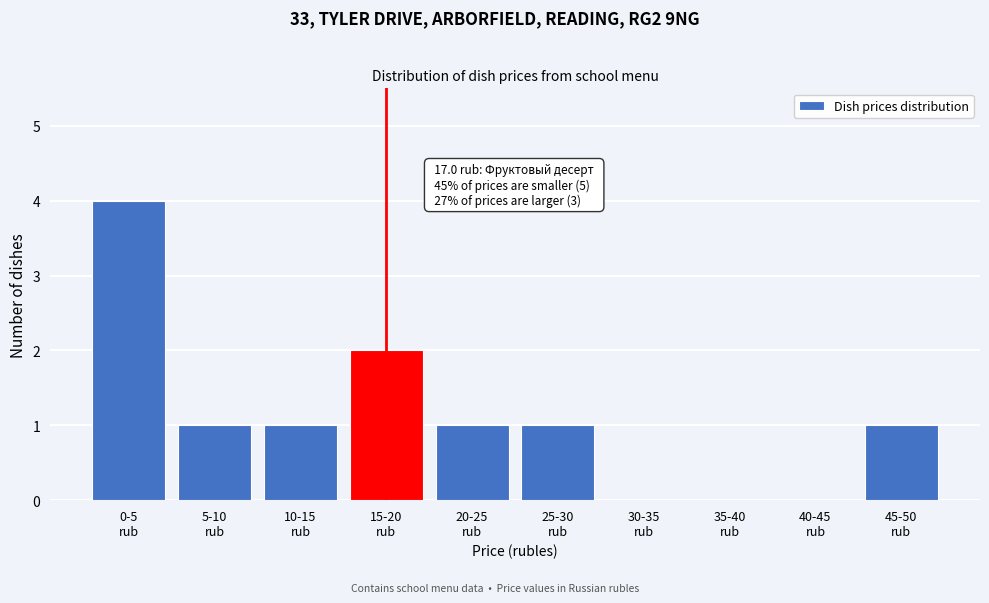

What is the greatest value displayed?

4